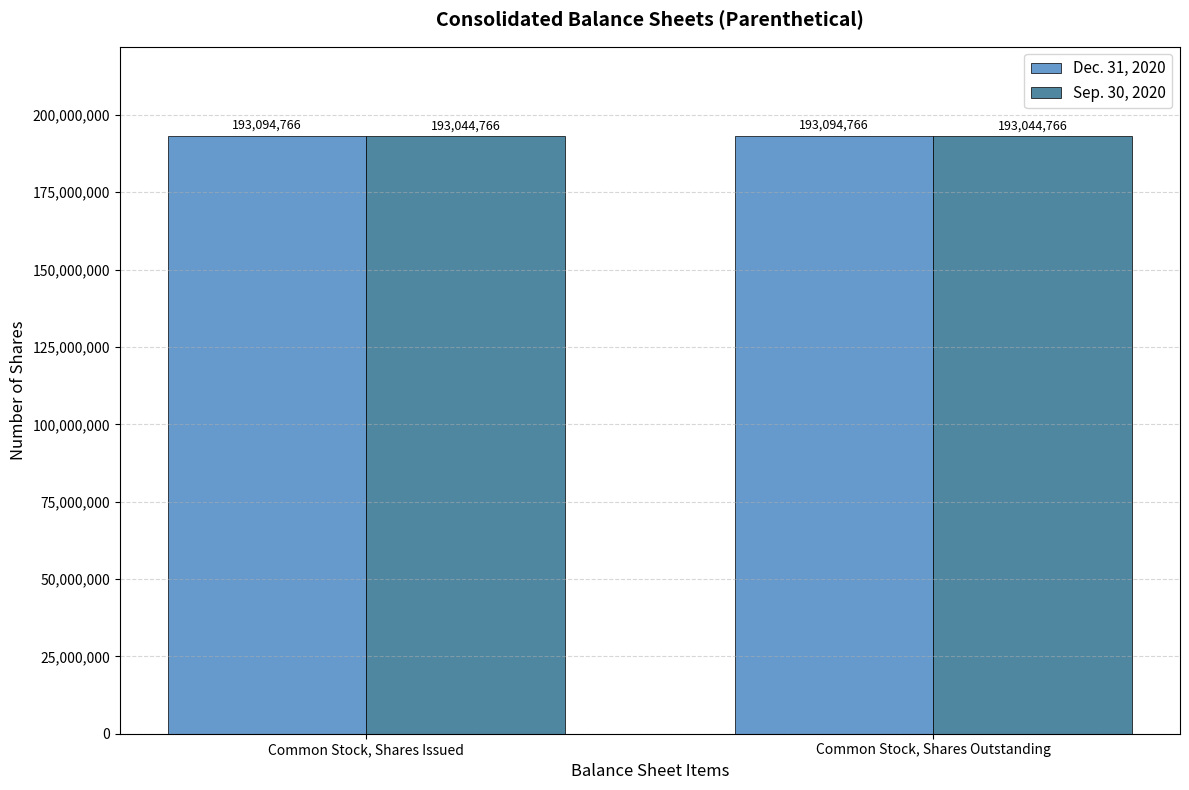

True or false: Dec. 31, 2020 has a value of 62546282 at Common Stock, Shares Outstanding.

False